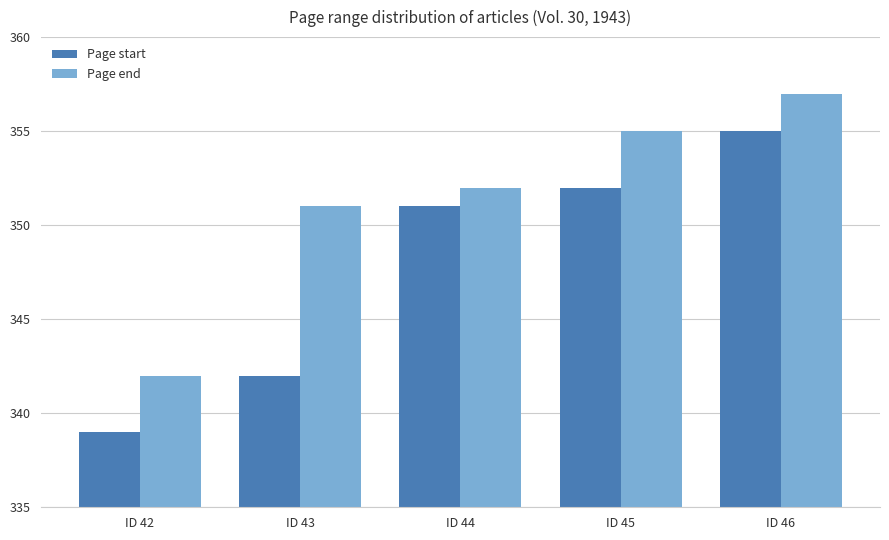

What are all the series names shown in the legend?

Page start, Page end